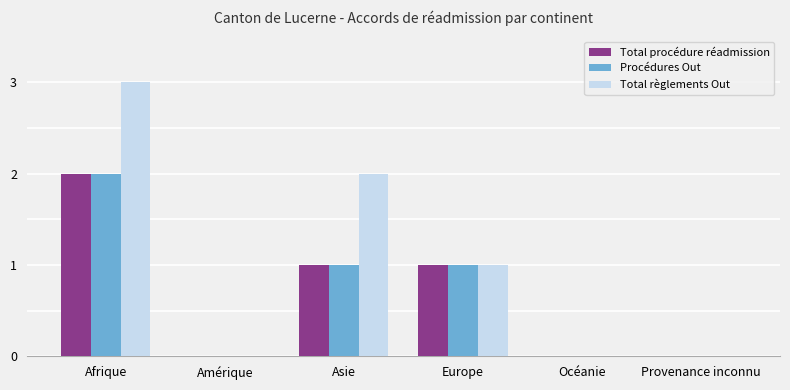

What is the greatest value displayed?

3